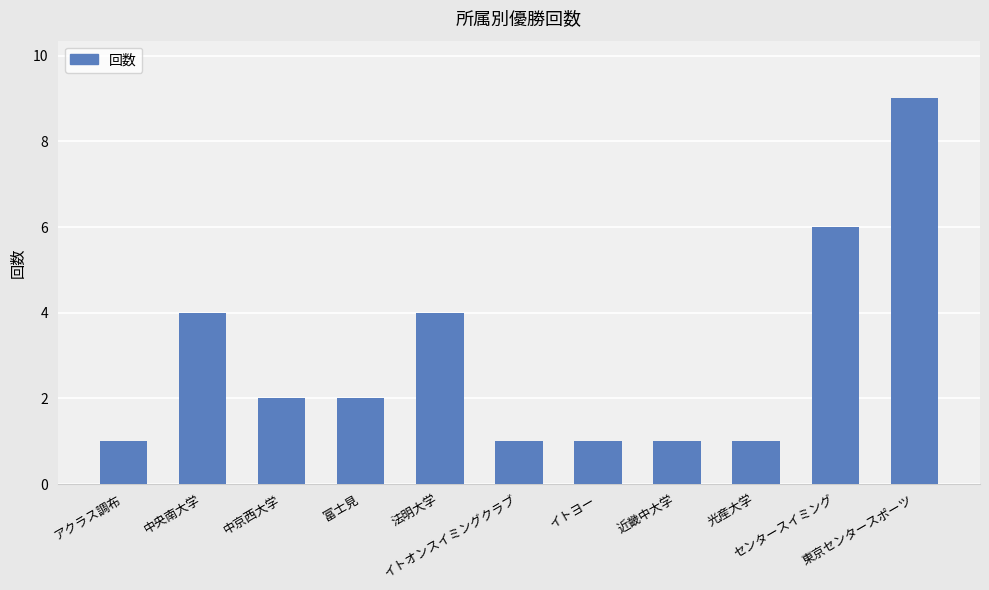

What is the difference between the maximum and minimum values?

8